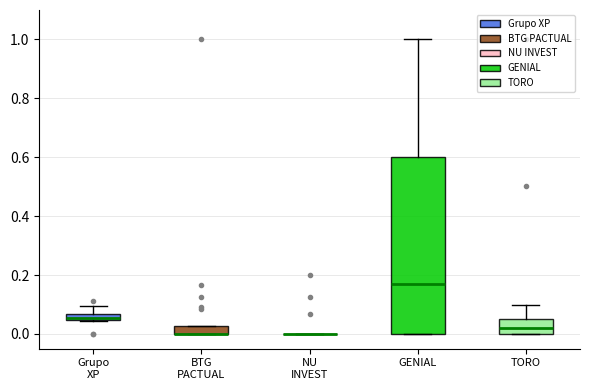

Where does the upper whisker of the box for GENIAL end on the y-axis? The values are not printed on the chart, so give them approximately, as read against the axis.

1.00